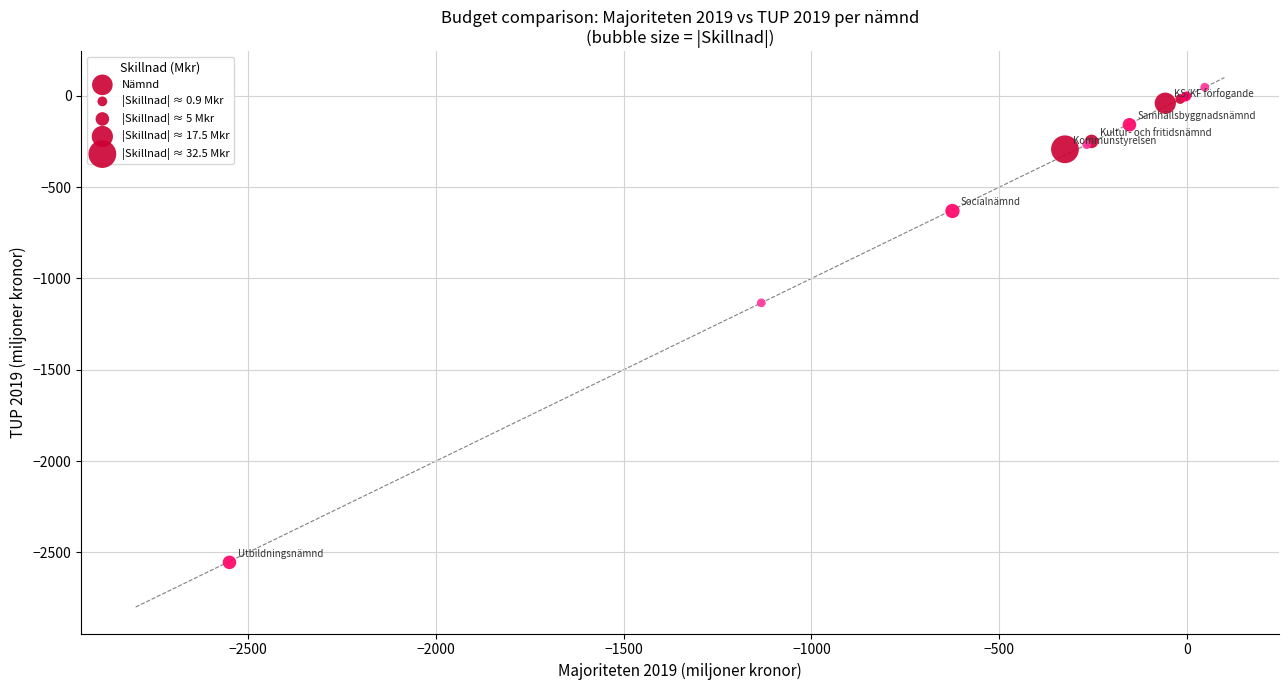

What Y value in the scatter plot is closest to -1253?

-1133.6